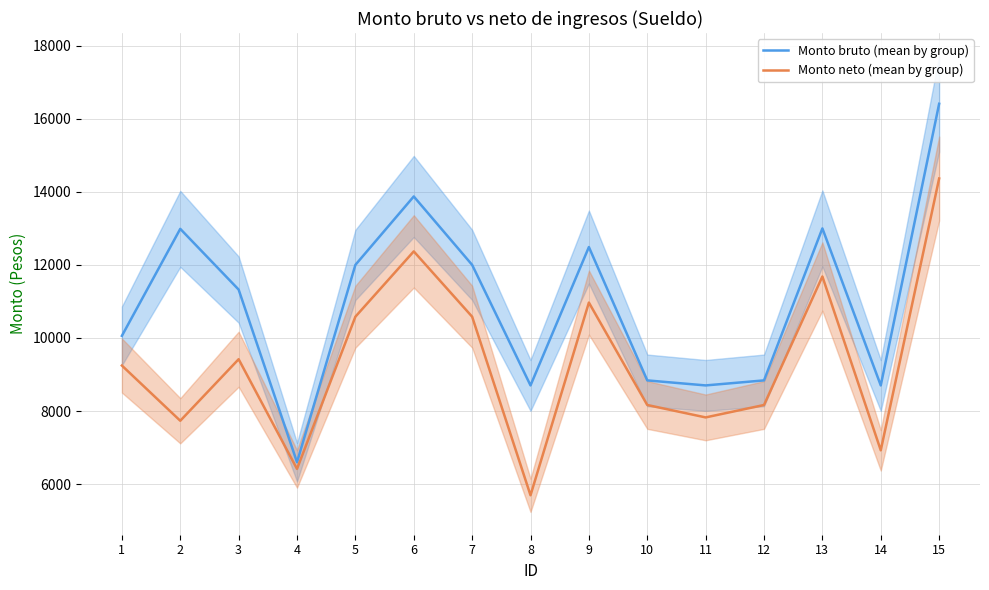

Reading left to right, what are all the values shown in this chart?

Monto bruto (mean by group): 10059.0	12987.6	11325.0	6600.0	12001.2	13874.4	12001.2	8701.8	12489.6	8839.2	8701.8	8839.2	13000.2	8701.8	16411.5
Monto neto (mean by group): 9245.8	7734.2	9419.0	6416.4	10583.0	12371.0	10583.0	5694.4	10969.7	8165.9	7825.9	8165.9	11683.5	6925.7	14366.1